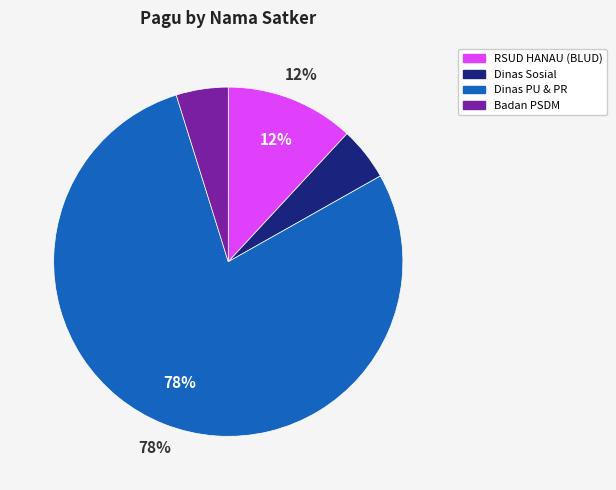

To the nearest percent, what is the average slice percentage?

25%